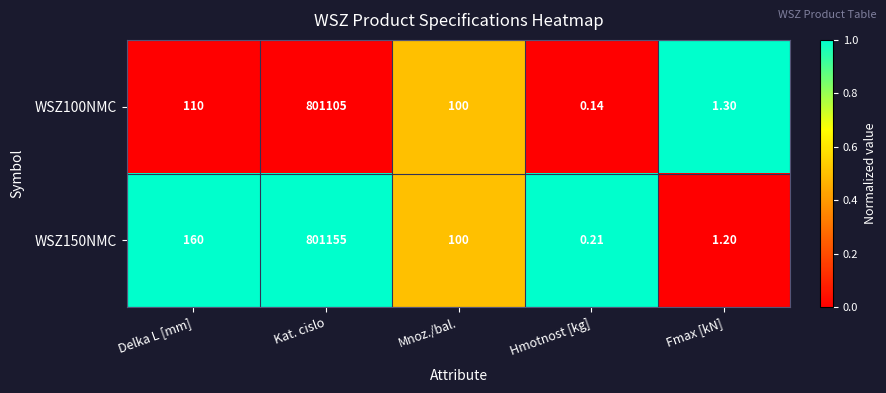

At which category is the sum across all series the highest?

Kat. cislo